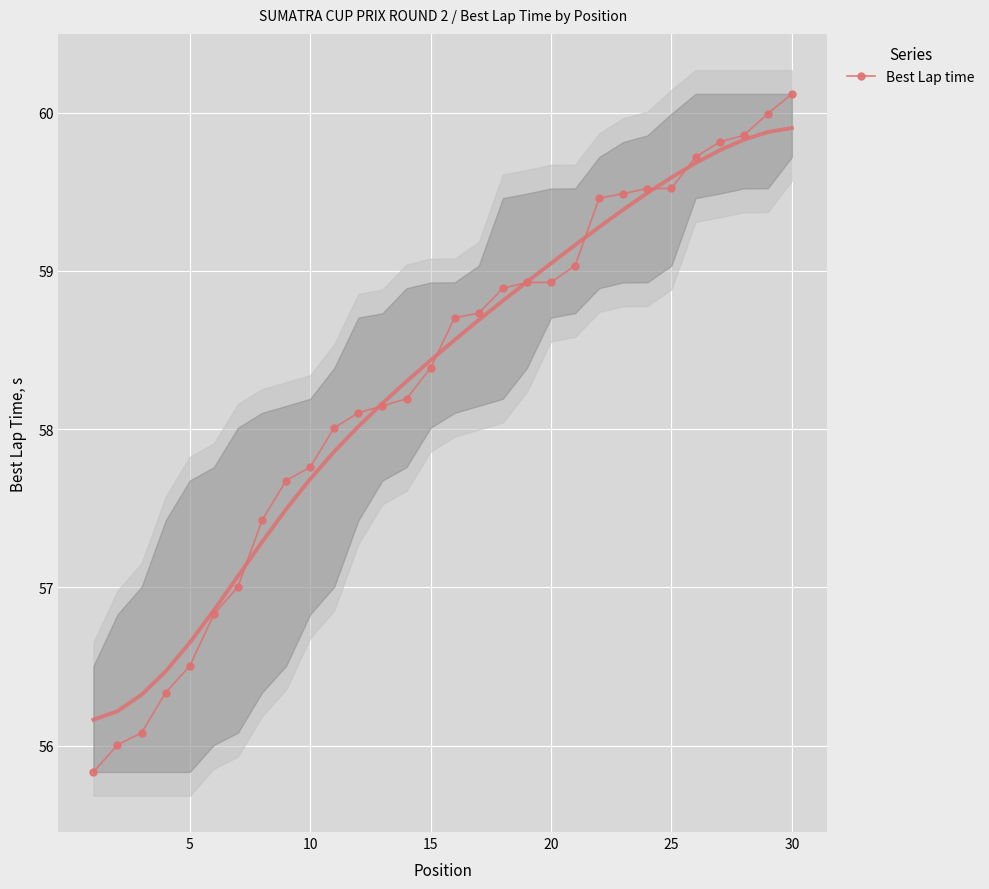

What is the minimum value for Best Lap time?

55.8